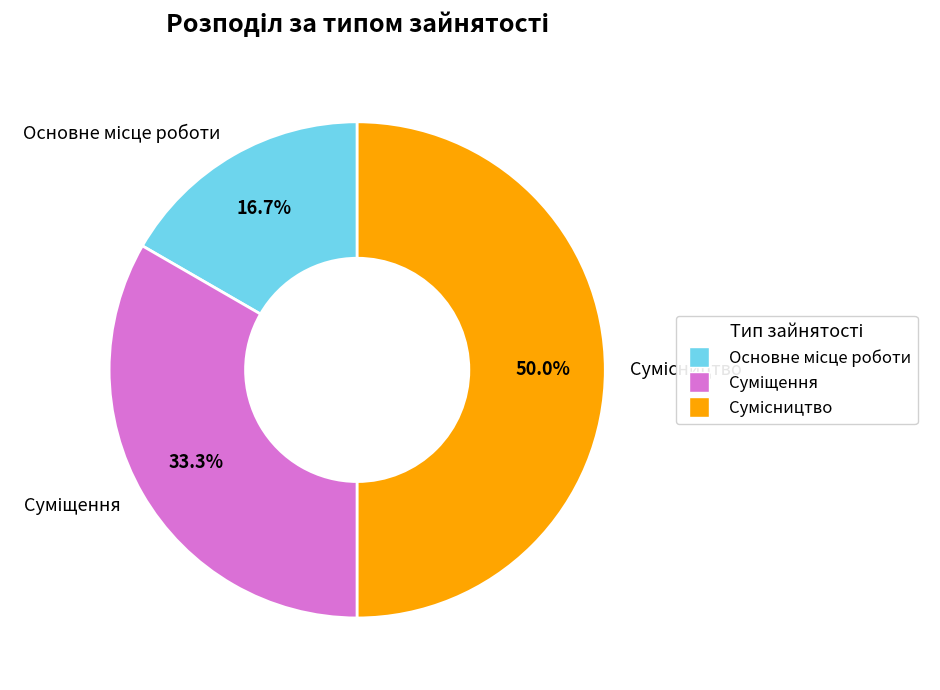

To the nearest percent, what is the combined percentage of Сумісництво and Суміщення?

83%